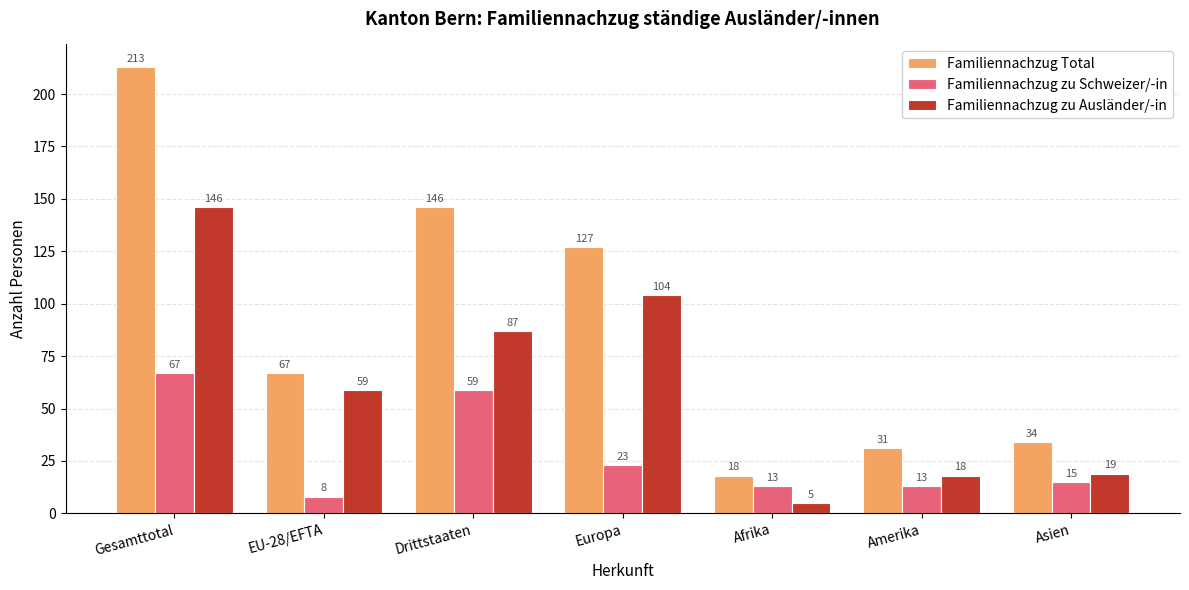

At which label does Familiennachzug Total reach its minimum?

Afrika